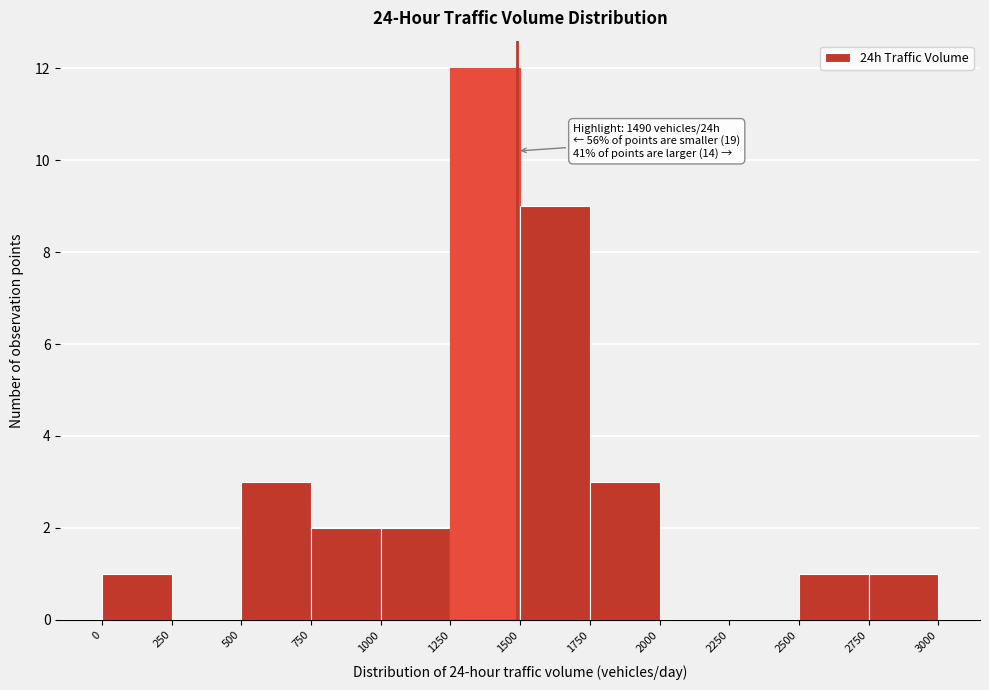

Over which range of the x-axis is the bar tallest?

1250 to 1500